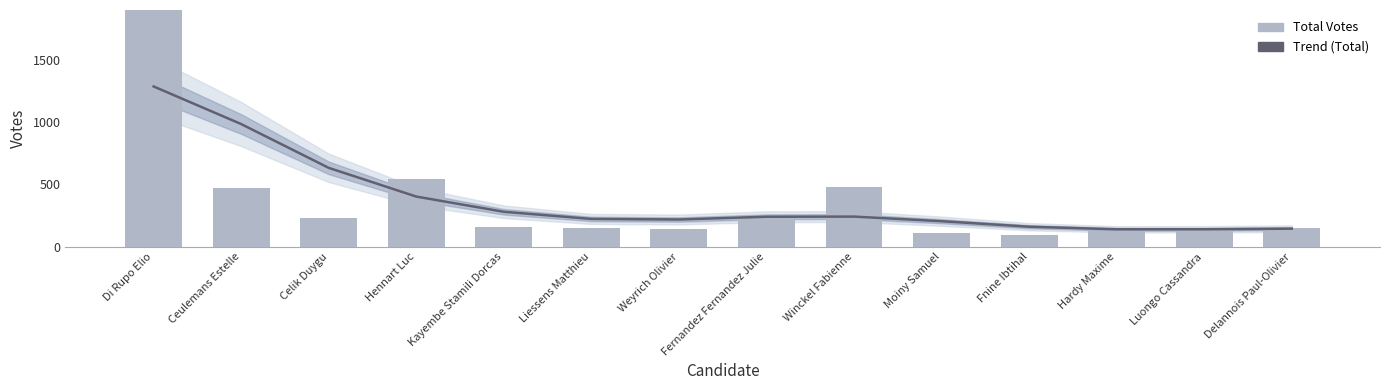

Reading right to left, list all the values displayed in this chart.

Trend (Total): Delannois Paul-Olivier=145.3	Luongo Cassandra=140.5	Hardy Maxime=140.3	Fnine Ibtihal=161.0	Moiny Samuel=205.2	Winckel Fabienne=242.2	Fernandez Fernandez Julie=241.0	Weyrich Olivier=218.9	Liessens Matthieu=223.4	Kayembe Stamili Dorcas=280.8	Hennart Luc=402.9	Celik Duygu=633.3	Ceulemans Estelle=984.8	Di Rupo Elio=1286.4
Total Votes: Delannois Paul-Olivier=152.0	Luongo Cassandra=151.0	Hardy Maxime=125.0	Fnine Ibtihal=95.0	Moiny Samuel=110.0	Winckel Fabienne=477.0	Fernandez Fernandez Julie=250.0	Weyrich Olivier=140.0	Liessens Matthieu=149.0	Kayembe Stamili Dorcas=161.0	Hennart Luc=546.0	Celik Duygu=234.0	Ceulemans Estelle=471.0	Di Rupo Elio=2245.0